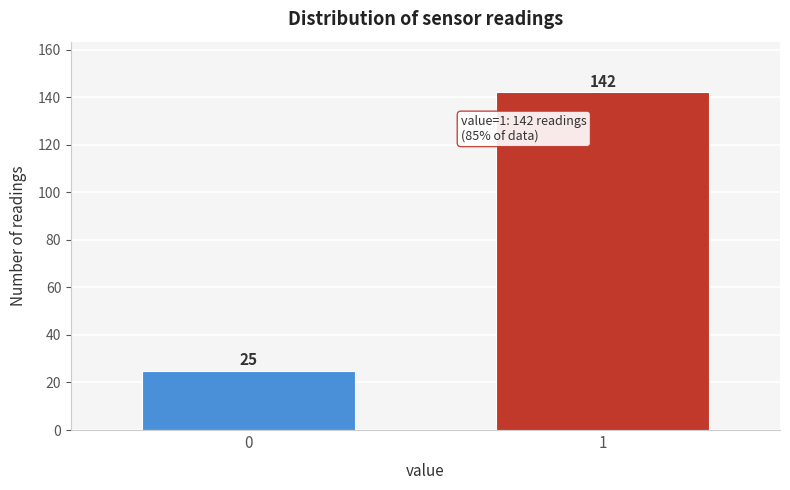

Reading left to right, extract all data points from this chart.

0=25	1=142